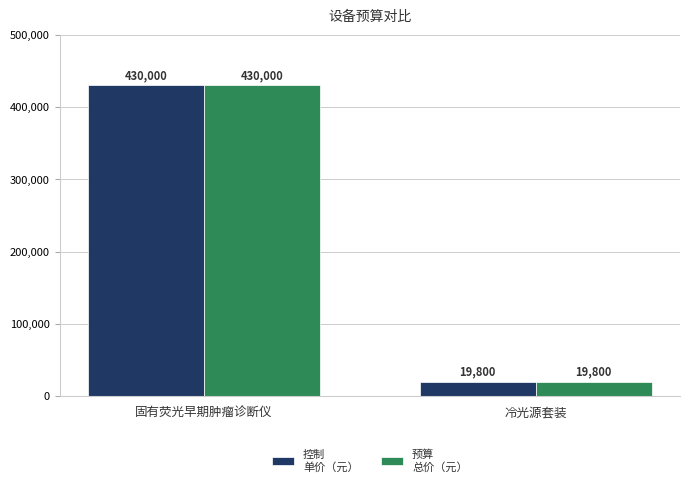

How many groups of bars are there?

2